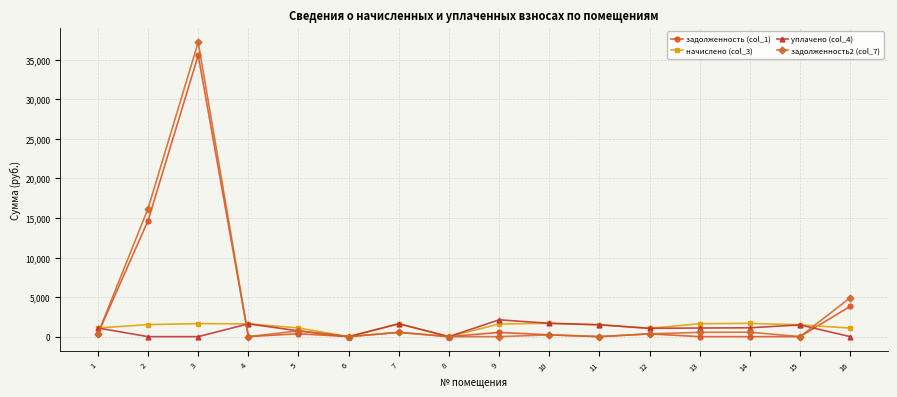

At which category is the sum across all series the highest?

3